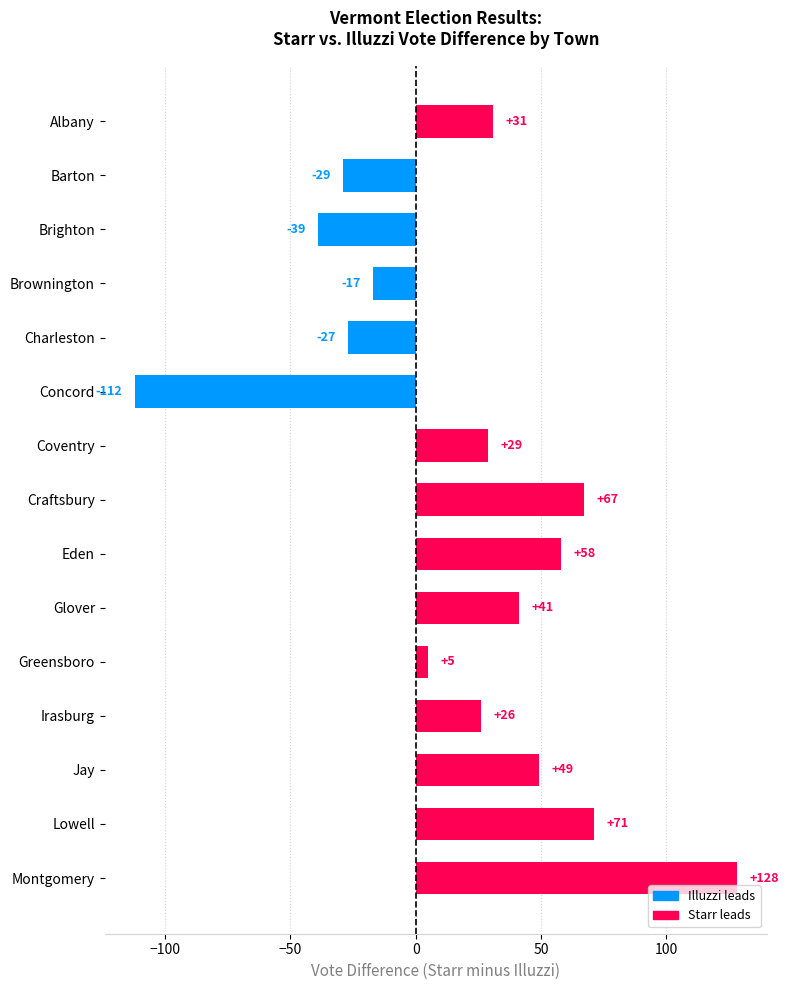

At which label is the value closest to 8?

Greensboro